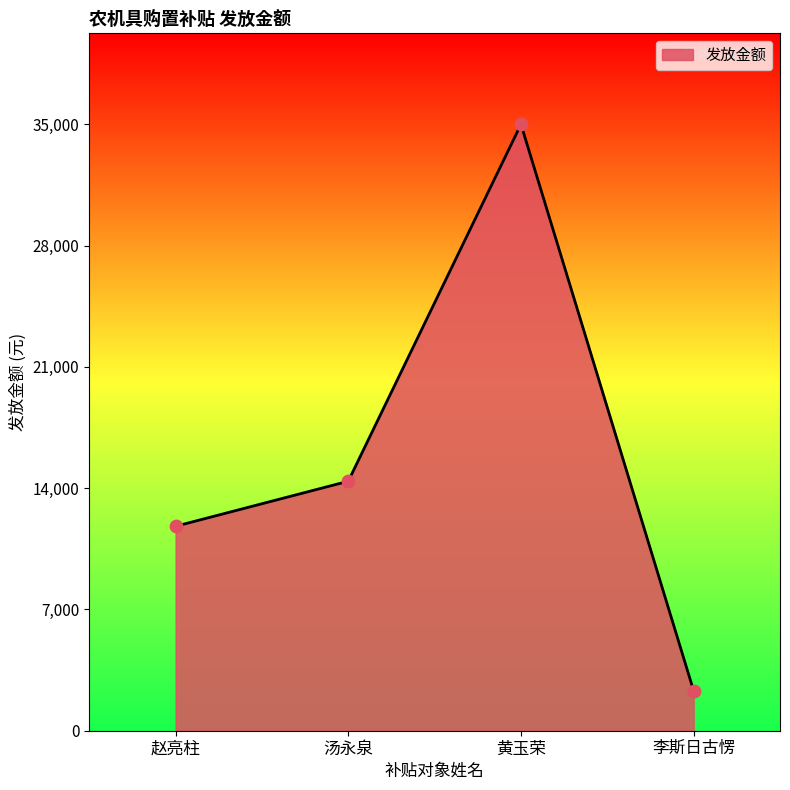

Approximately how many times larger is the value at 李斯日古愣 compared to 汤永泉?

0.2